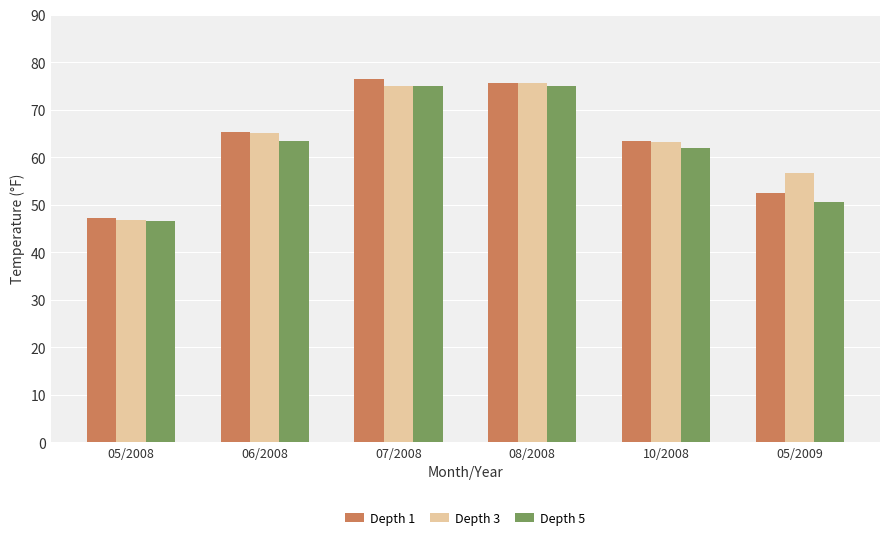

Is it true that Depth 3 equals 19.7 at 06/2008?

False